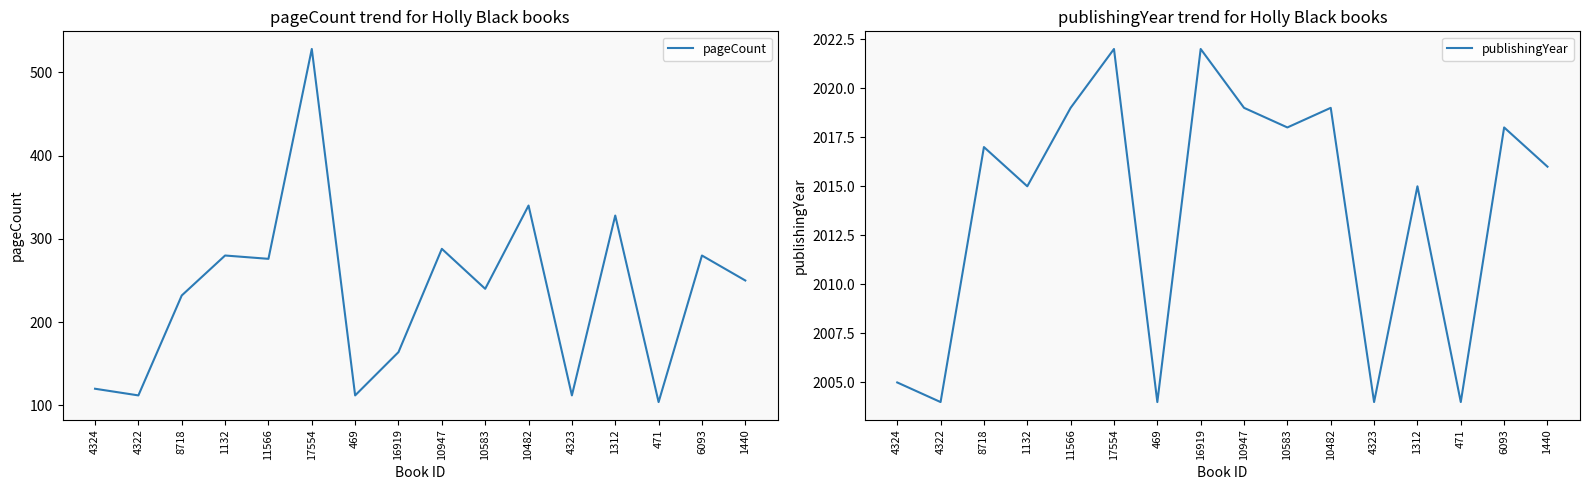

The value of pageCount at 1312 is 328. True or false?

True